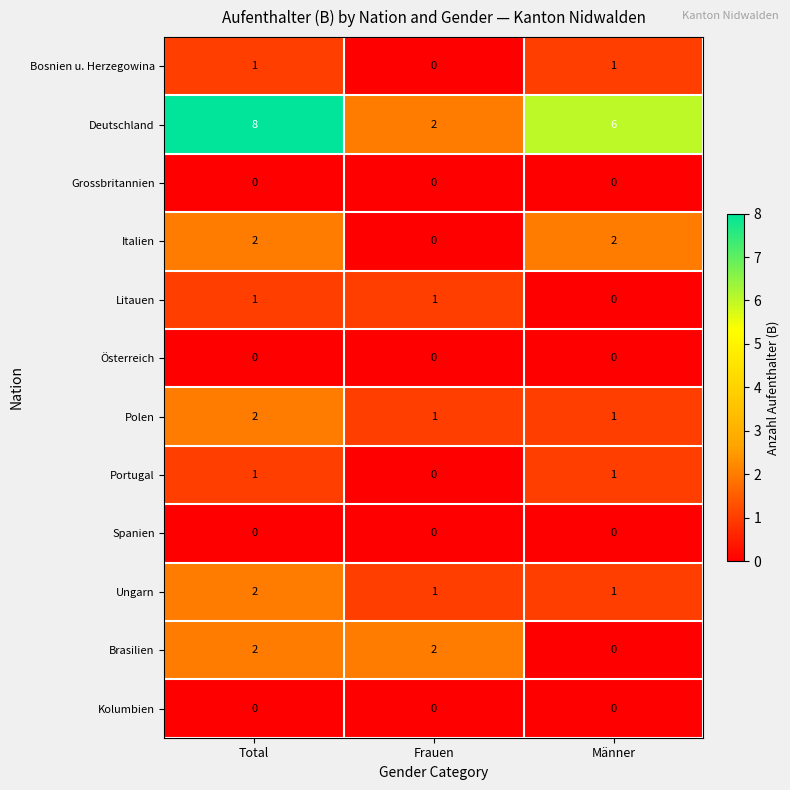

The Bosnien u. Herzegowina series shows 1 at Total. True or false?

True